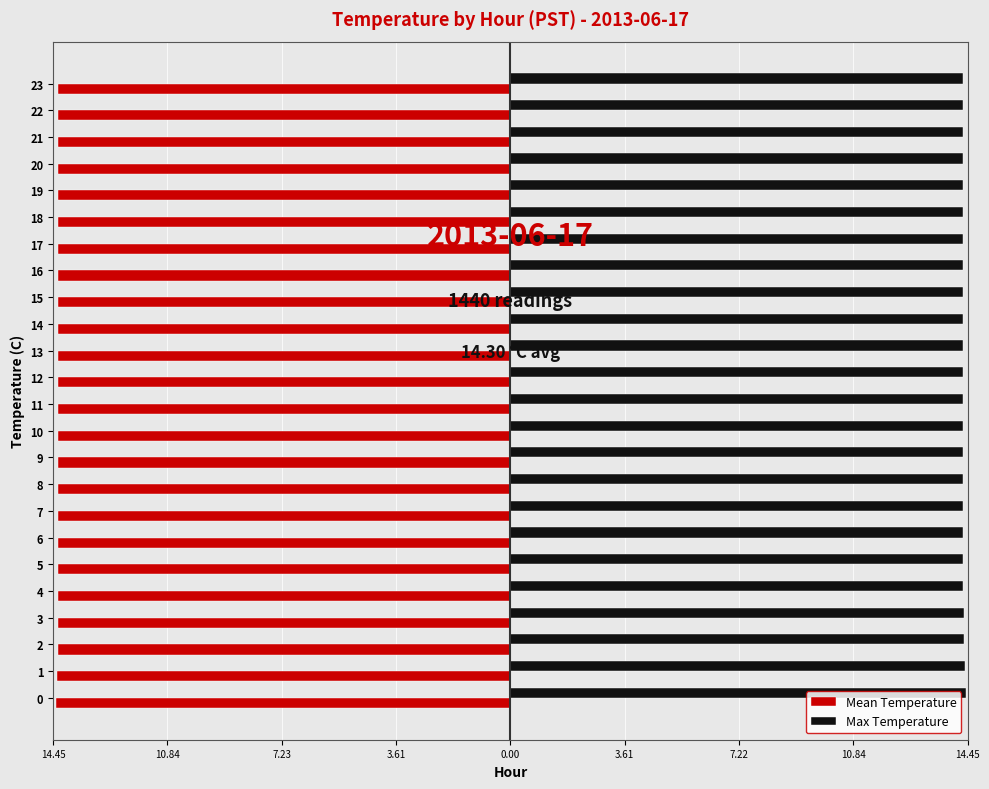

What is the label of the 16th bar from the left?

15